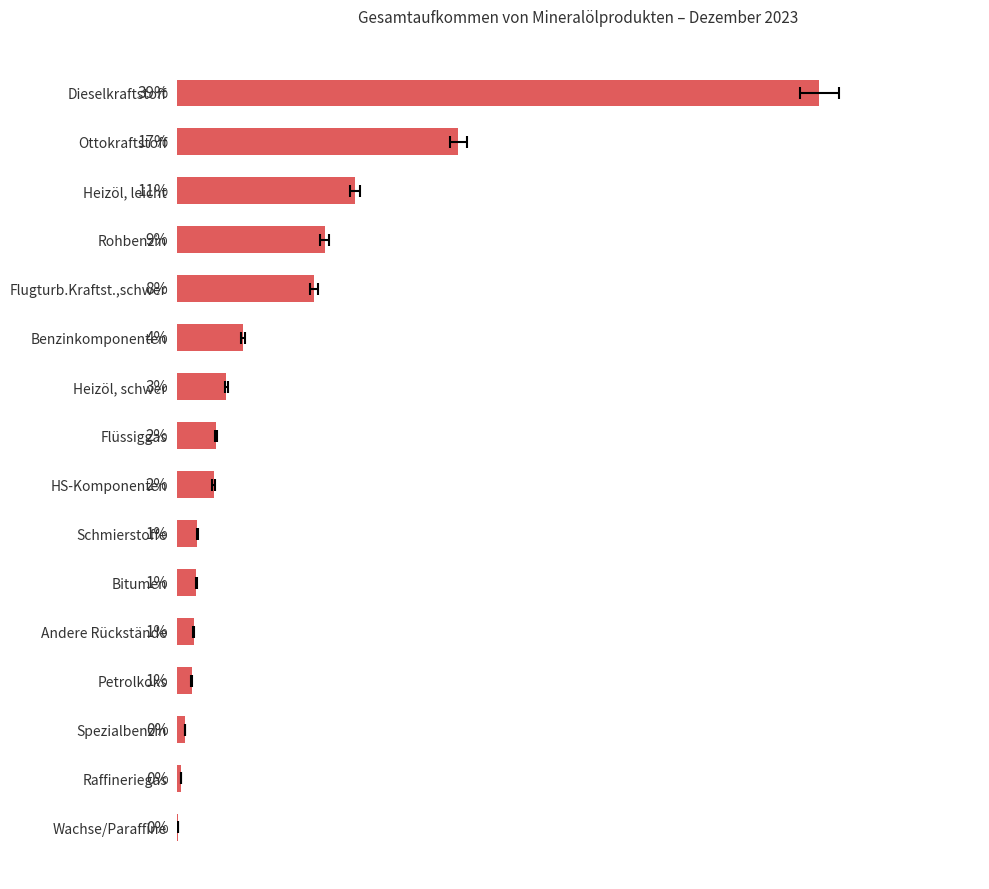

What is the change in value from Heizöl, leicht to Petrolkoks?

-1073581